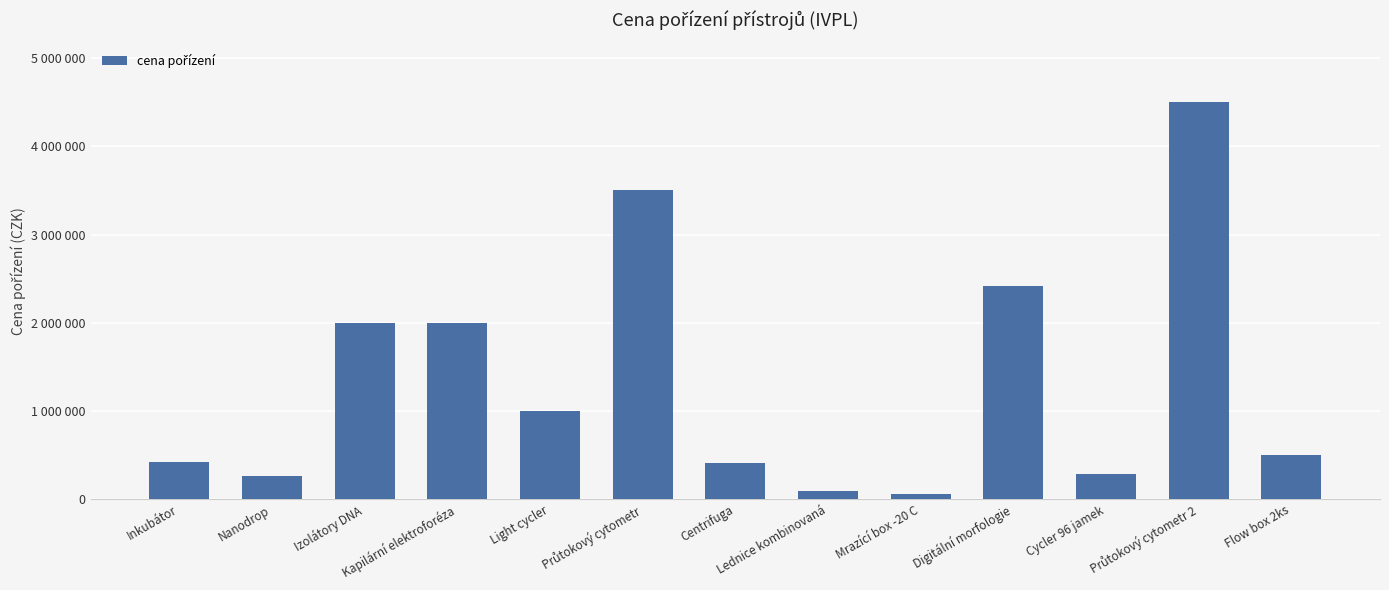

Read the value at Mrazící box -20 C.

60500